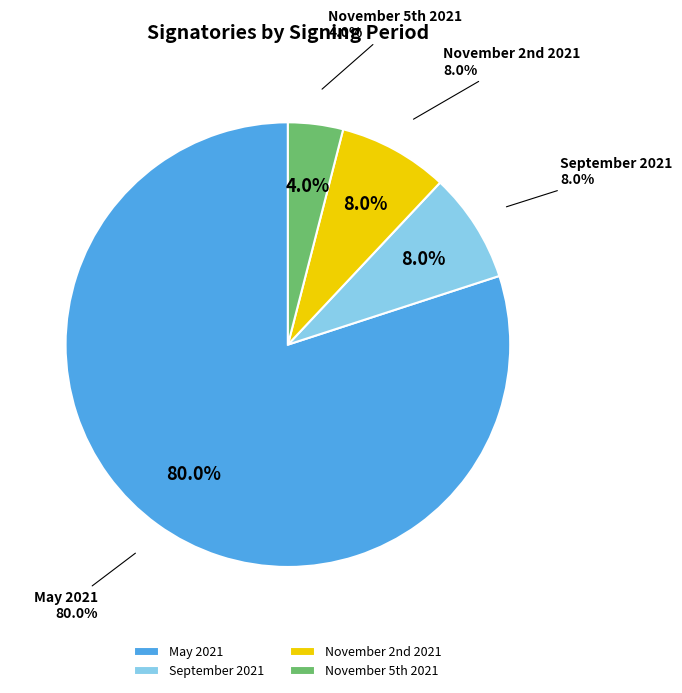

How many slices are in this pie chart?

4